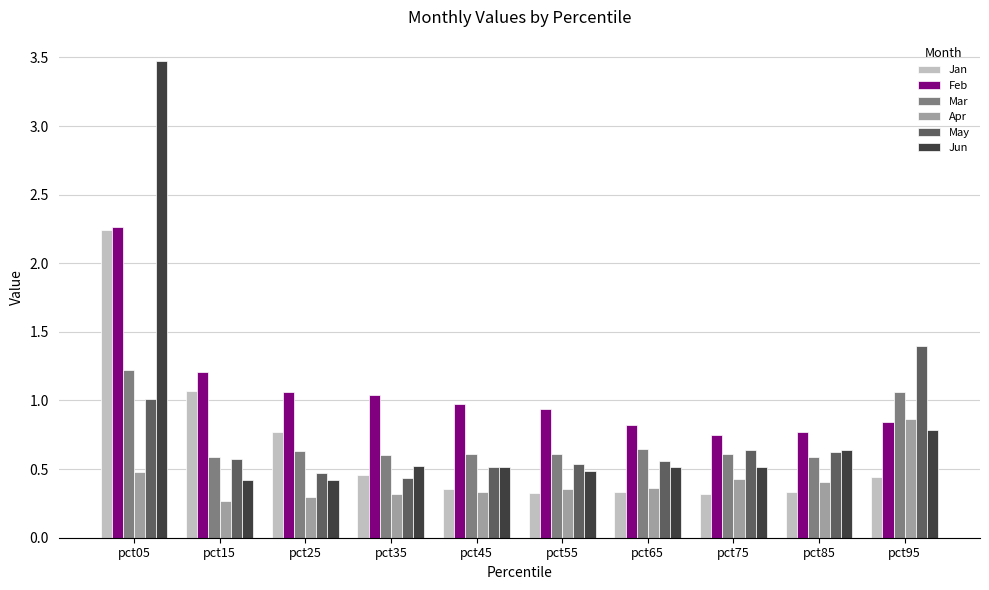

Where is Apr nearest to the value 0?

pct15